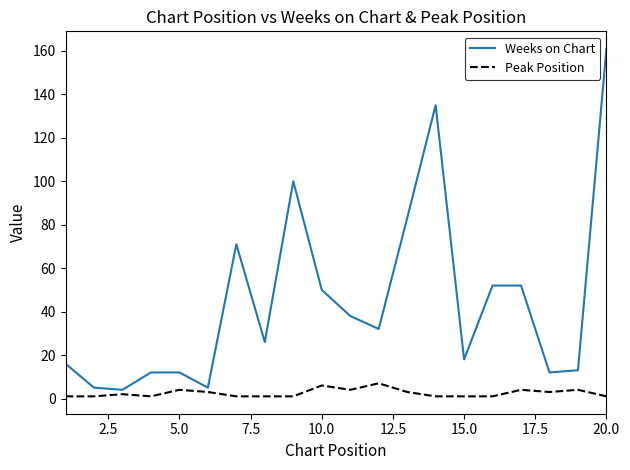

What are all the series names shown in the legend?

Weeks on Chart, Peak Position